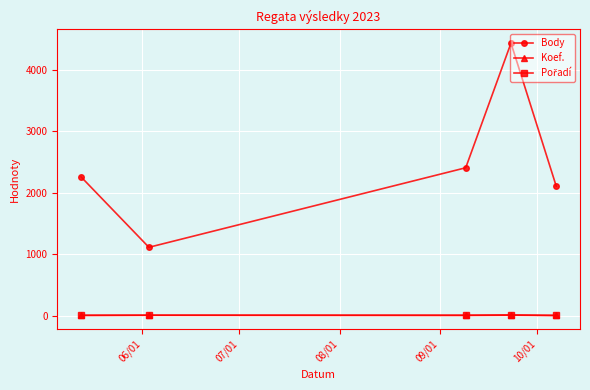

Count the number of data series in this chart.

3